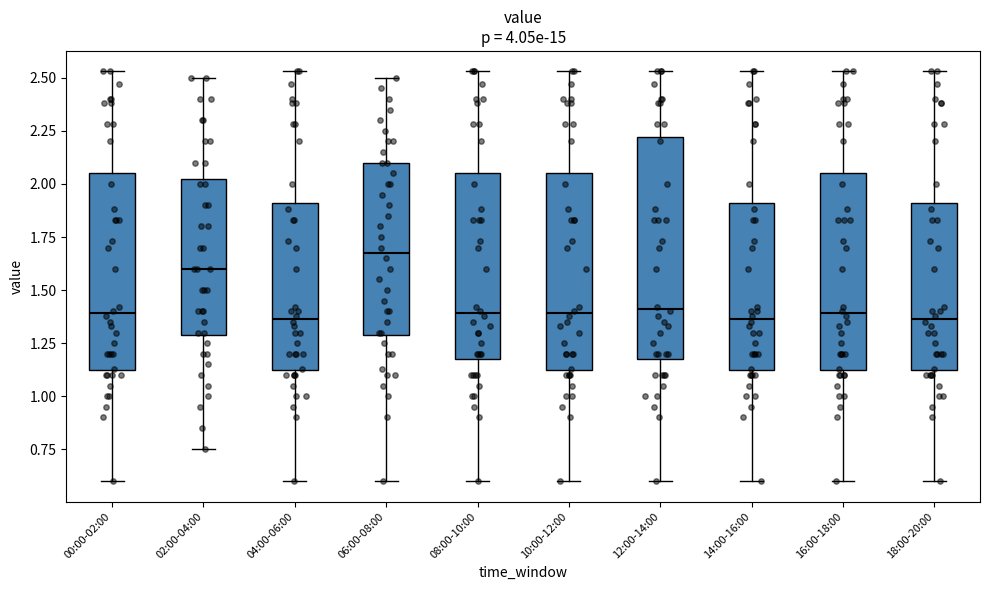

Reading left to right, read every box against the y-axis: the position of its median line, the range the box covers, and the ends of its whiskers. The values are not printed on the chart, so give them approximately, as read against the axis.

00:00-02:00: median 1.40, box 1.10 to 2.05, whiskers 0.60 to 2.55
02:00-04:00: median 1.60, box 1.30 to 2.05, whiskers 0.75 to 2.50
04:00-06:00: median 1.35, box 1.10 to 1.90, whiskers 0.60 to 2.55
06:00-08:00: median 1.70, box 1.30 to 2.10, whiskers 0.60 to 2.50
08:00-10:00: median 1.40, box 1.20 to 2.05, whiskers 0.60 to 2.55
10:00-12:00: median 1.40, box 1.10 to 2.05, whiskers 0.60 to 2.55
12:00-14:00: median 1.40, box 1.20 to 2.20, whiskers 0.60 to 2.55
14:00-16:00: median 1.35, box 1.10 to 1.90, whiskers 0.60 to 2.55
16:00-18:00: median 1.40, box 1.10 to 2.05, whiskers 0.60 to 2.55
18:00-20:00: median 1.35, box 1.10 to 1.90, whiskers 0.60 to 2.55